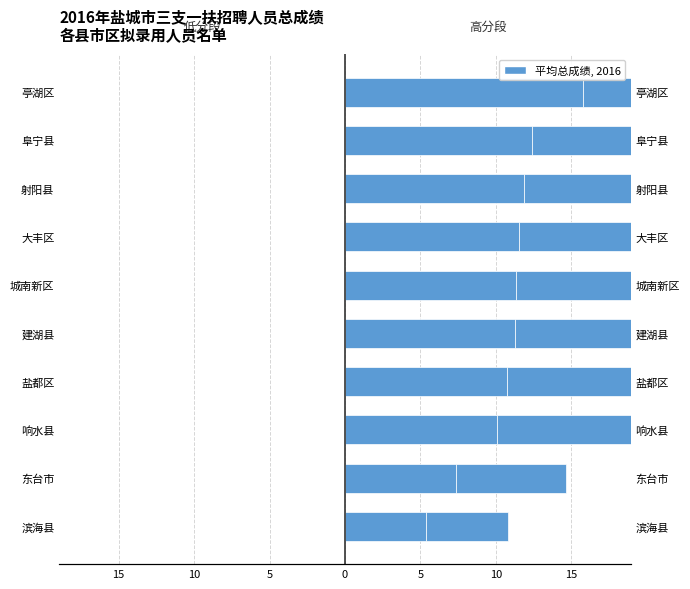

What is the value of the 平均总成绩(左) bar at the 8th from the left?

7.3